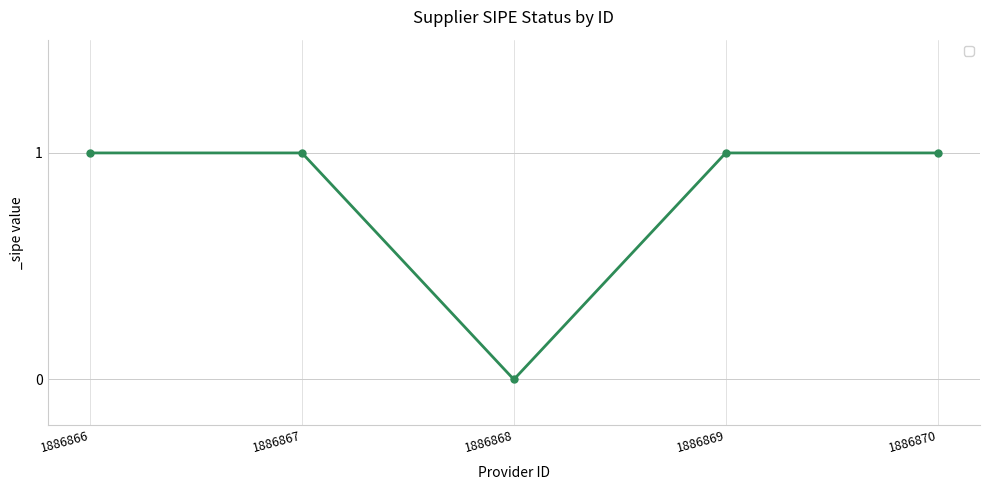

At which category does the chart reach its minimum across all series?

1886868